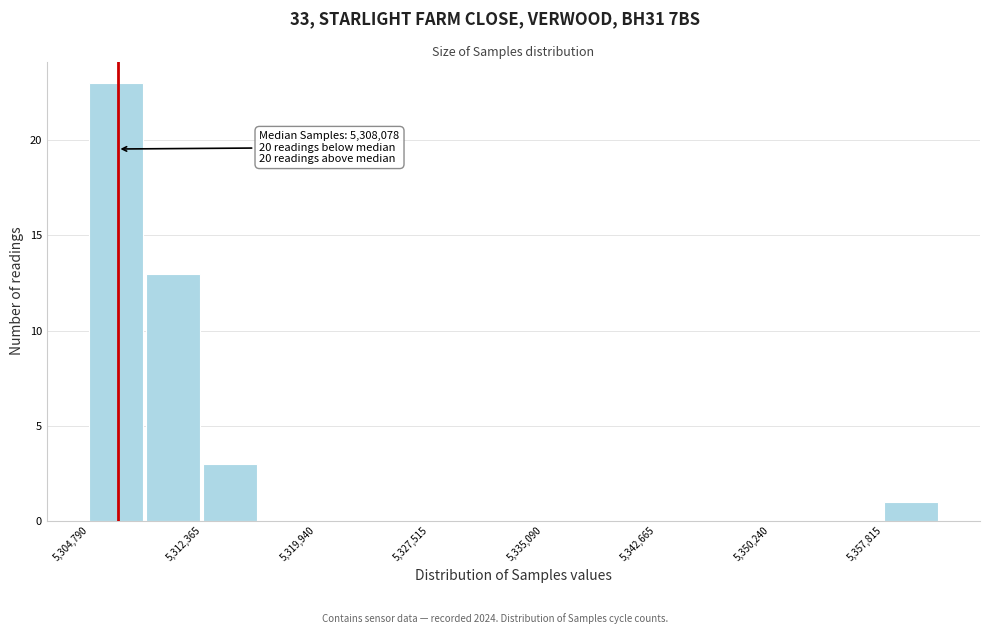

Around what value on the x-axis is the tallest bar? Give the approximate position of its centre, as read against the axis.

5307000